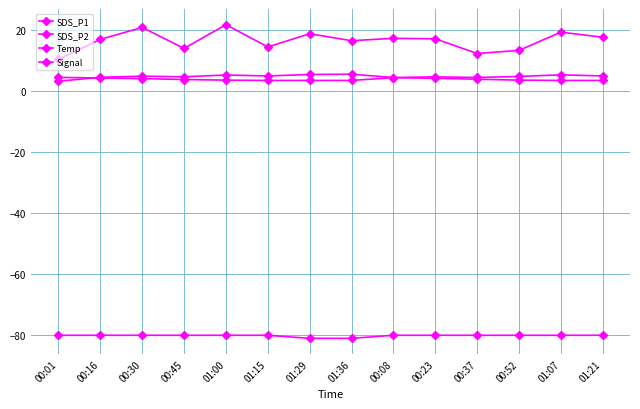

How many data points does each series have?

14